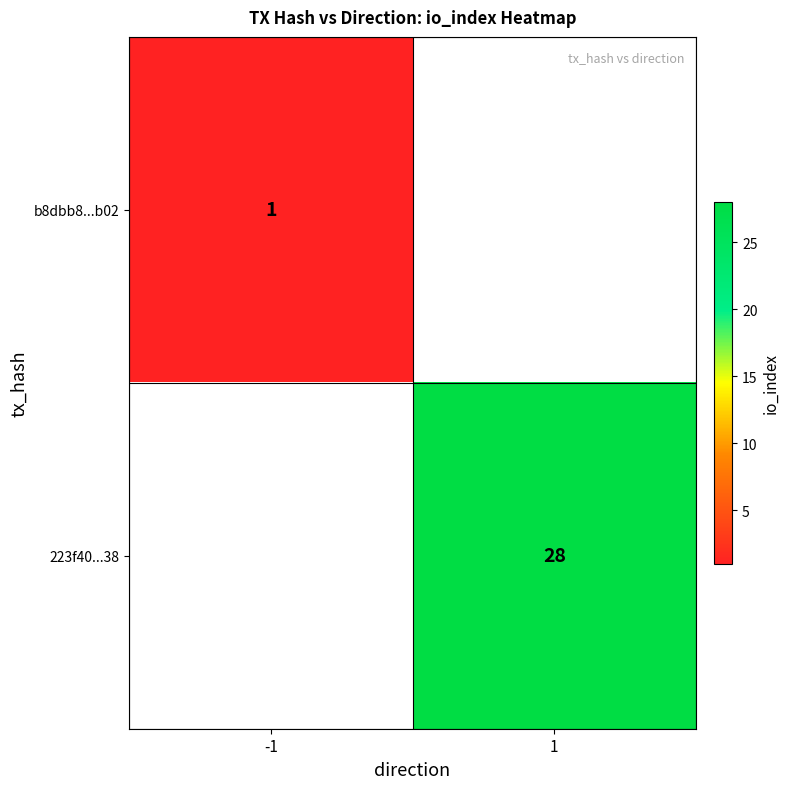

The 223f40...38 series shows 9 at 1. True or false?

False